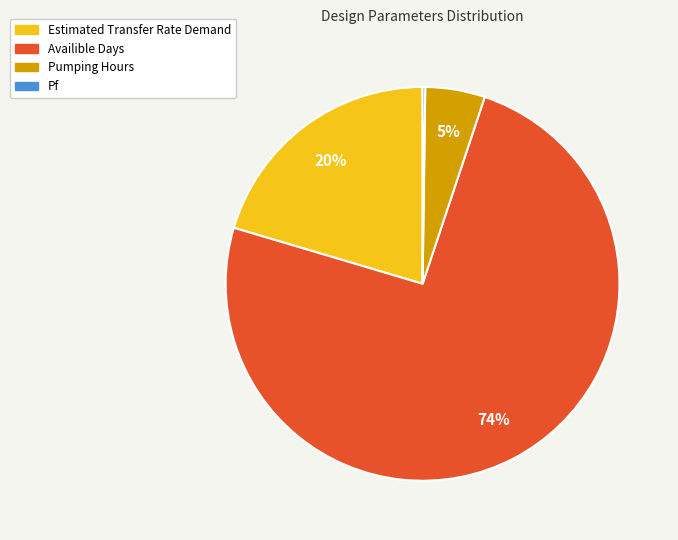

To the nearest percent, what is the average slice percentage?

25%